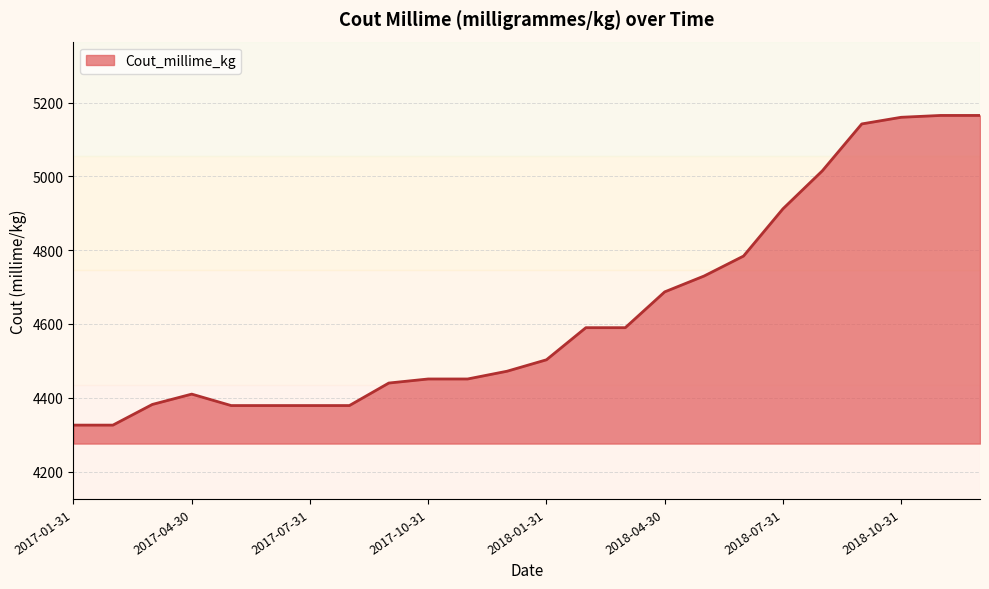

What is the maximum value shown in the chart?

5165